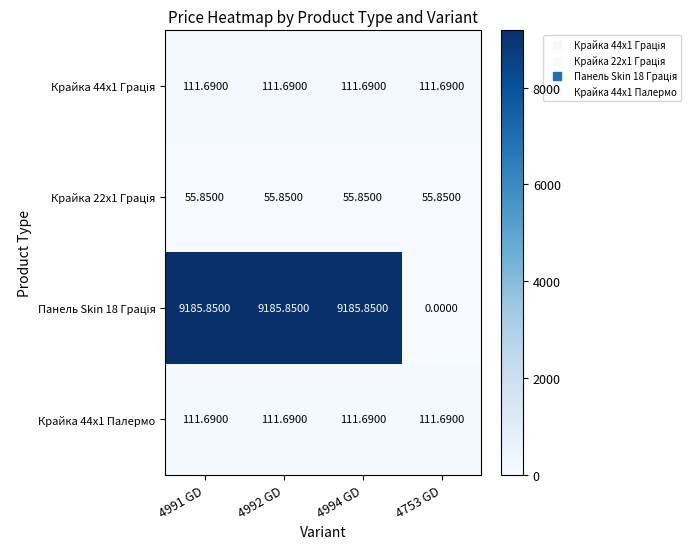

How many categories are shown in the chart?

4